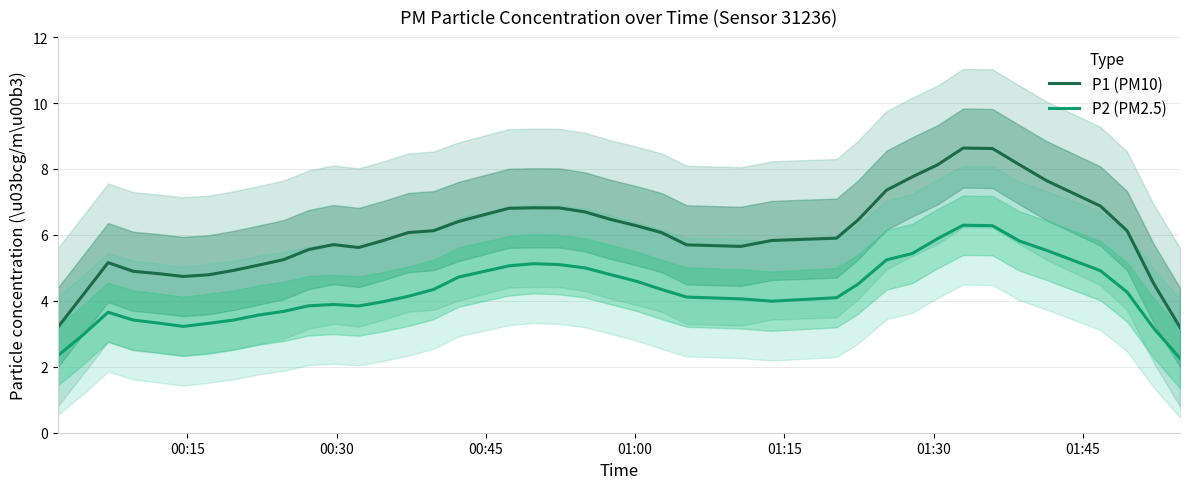

True or false: P2 (PM2.5) and P1 (PM10) intersect in this chart.

False